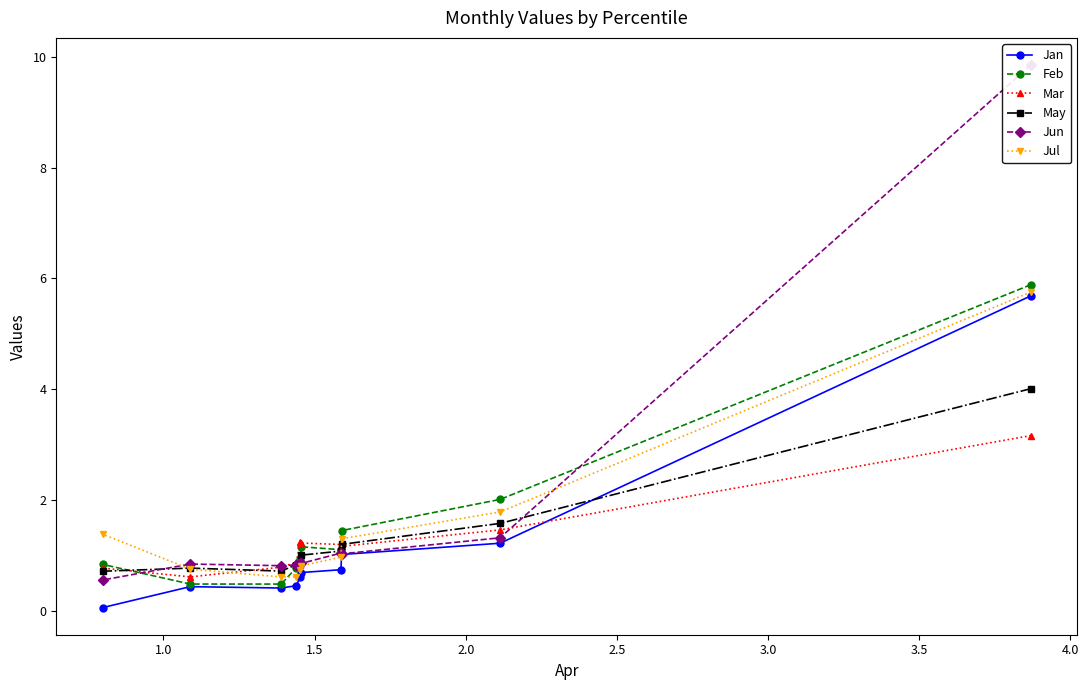

What is the lowest value of the May series?

0.7